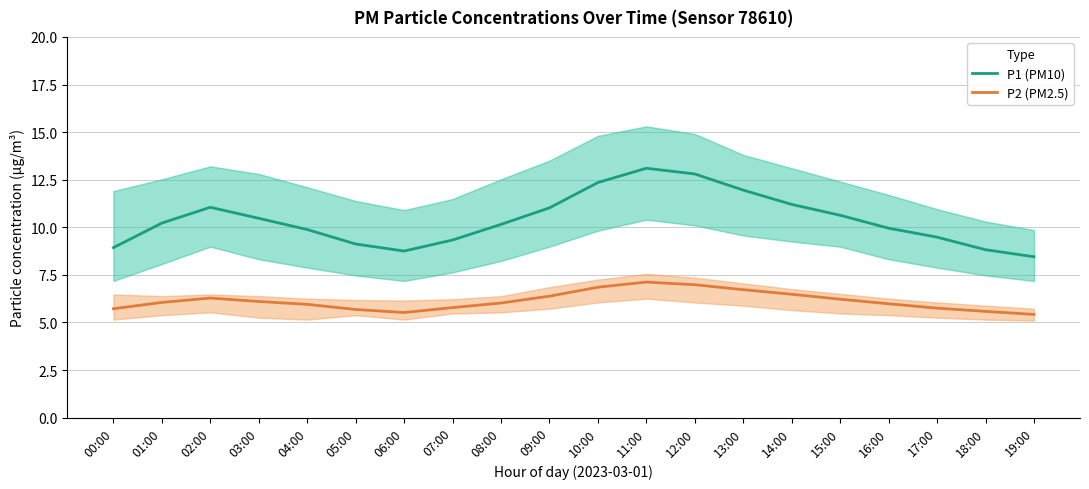

What is the greatest value displayed?

13.1